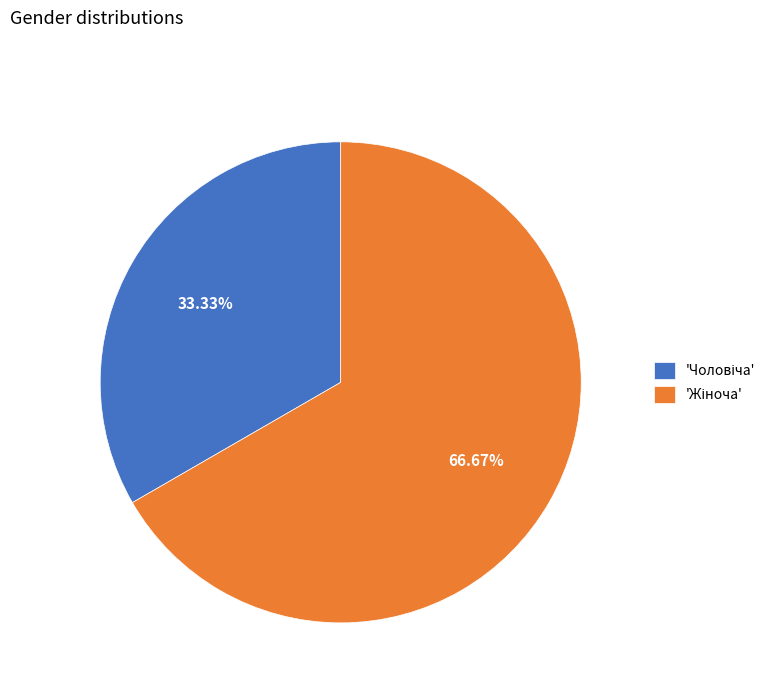

Does any single category account for the majority?

Yes